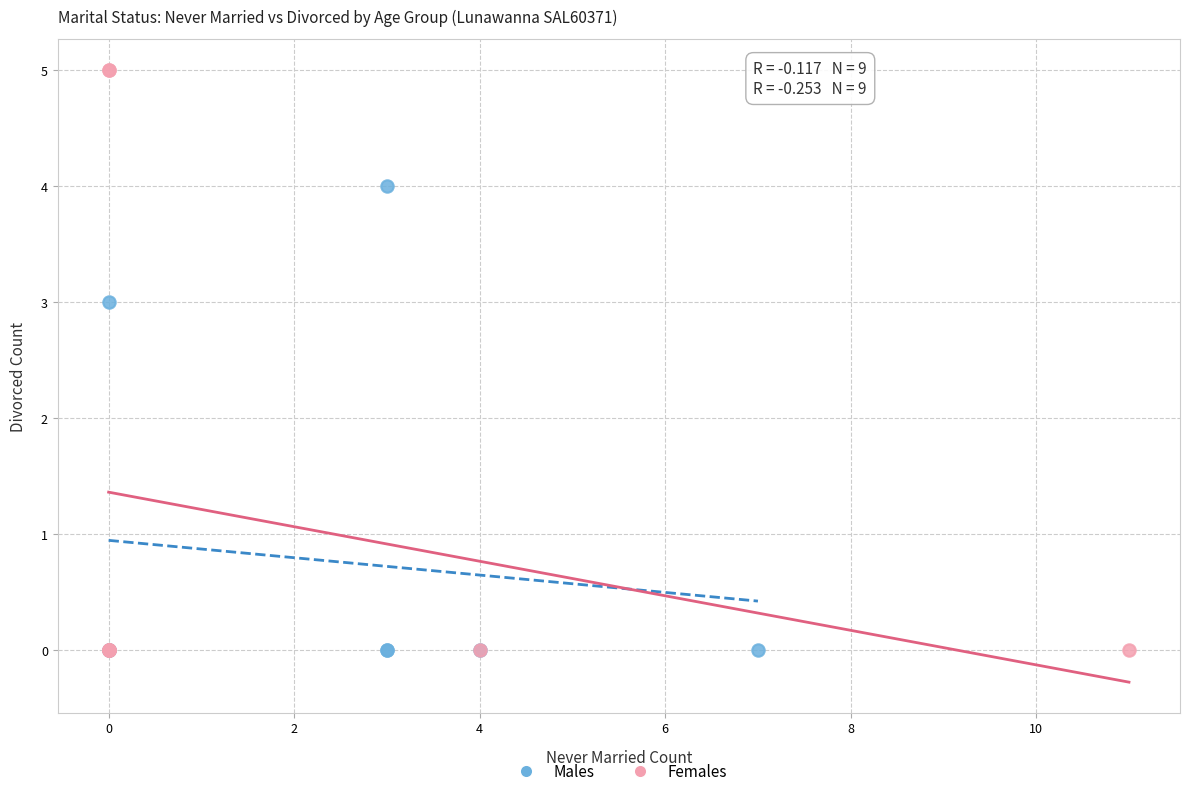

Which series has the largest Y range (max minus min)?

Females